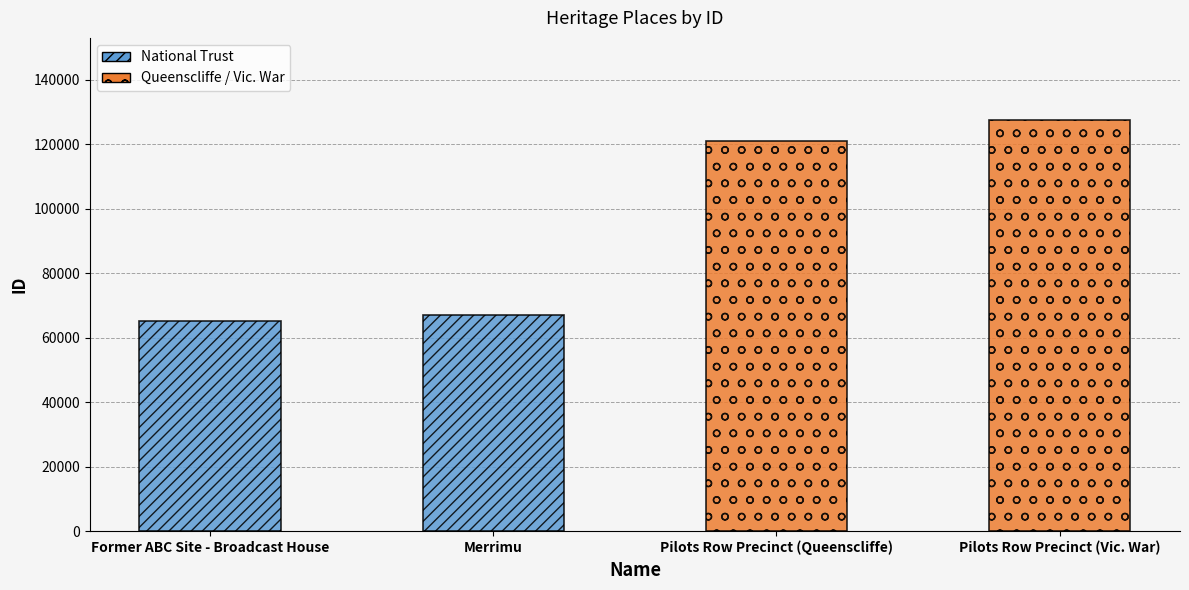

Rank the categories by value from lowest to highest.

Former ABC Site - Broadcast House, Merrimu, Pilots Row Precinct (Queenscliffe), Pilots Row Precinct (Vic. War)